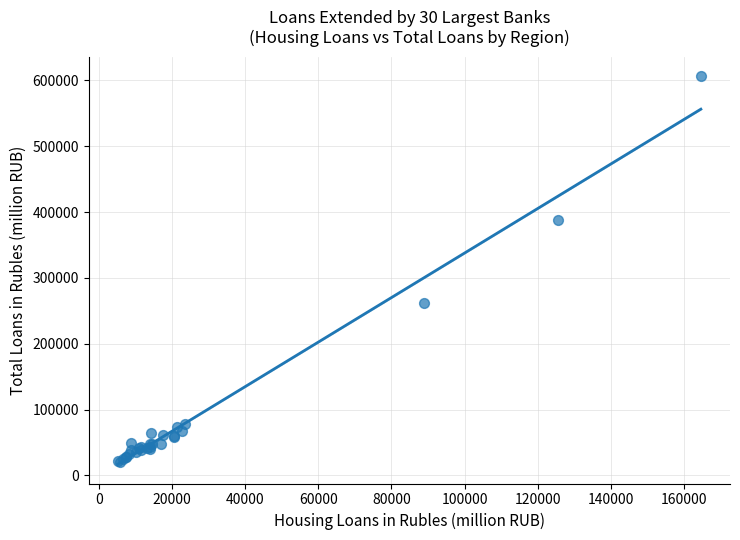

What Y value in the scatter plot is closest to 313402?

262128